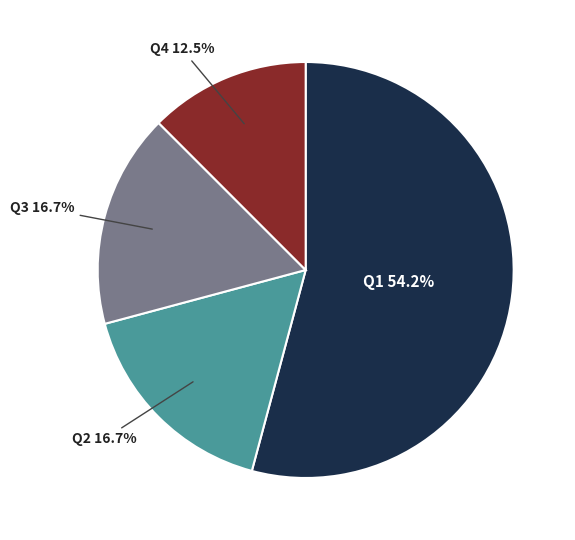

Is there a majority slice in this chart?

Yes